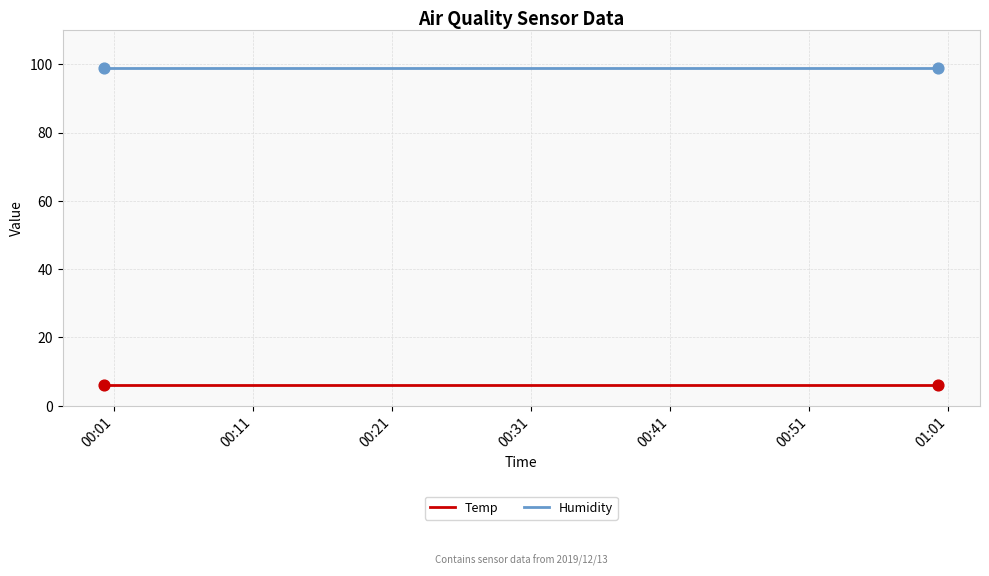

What is the greatest value displayed?

99